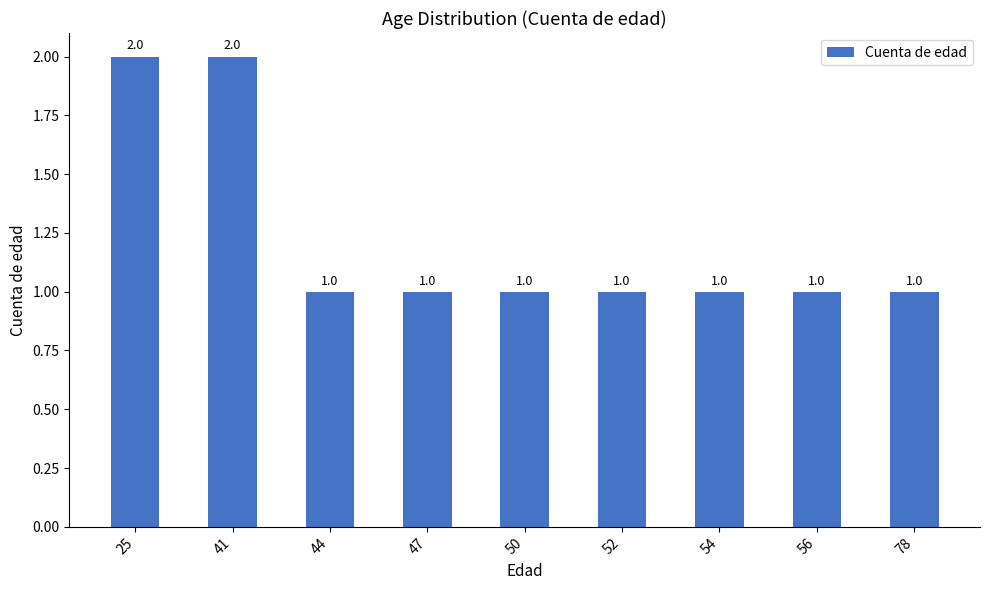

What is the smallest value displayed?

1